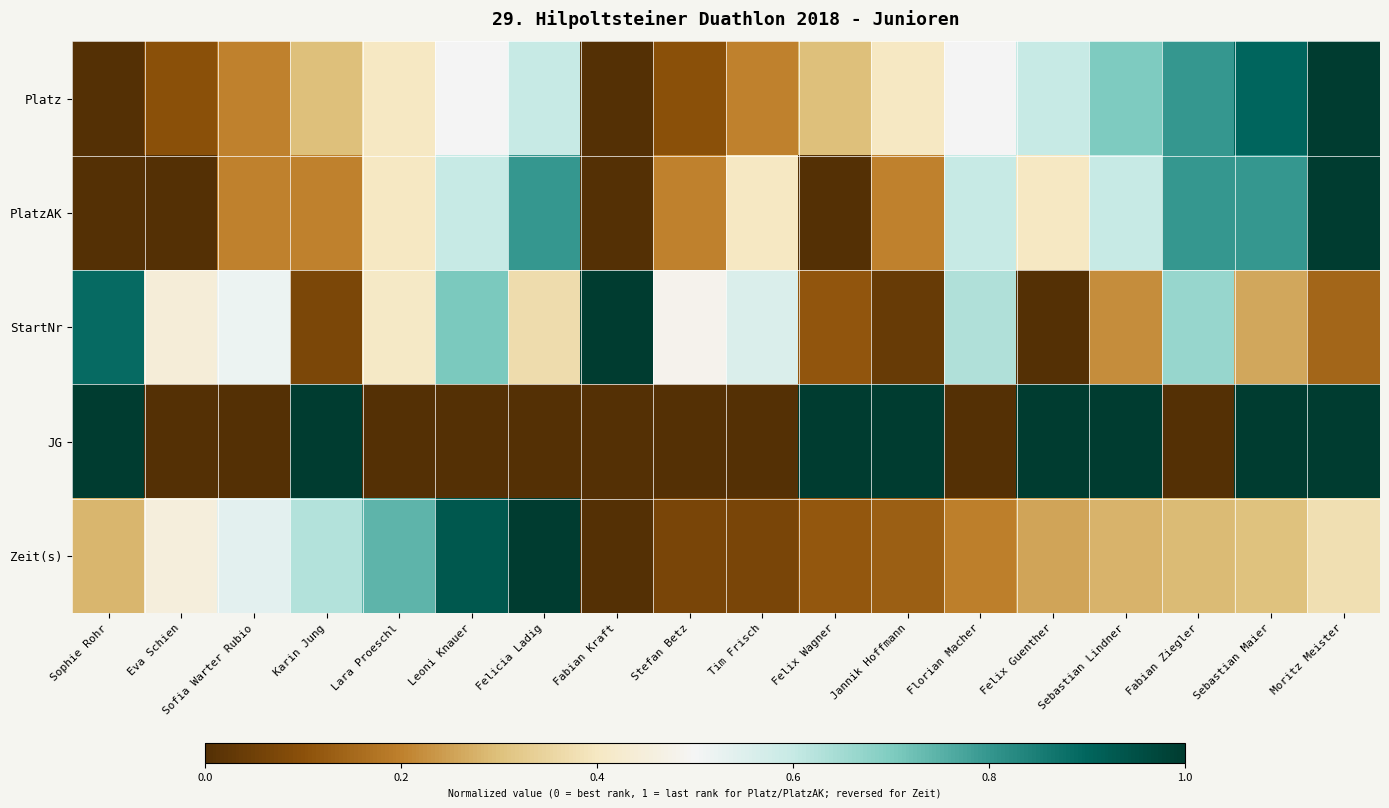

At which category does the chart reach its minimum across all series?

Sophie Rohr